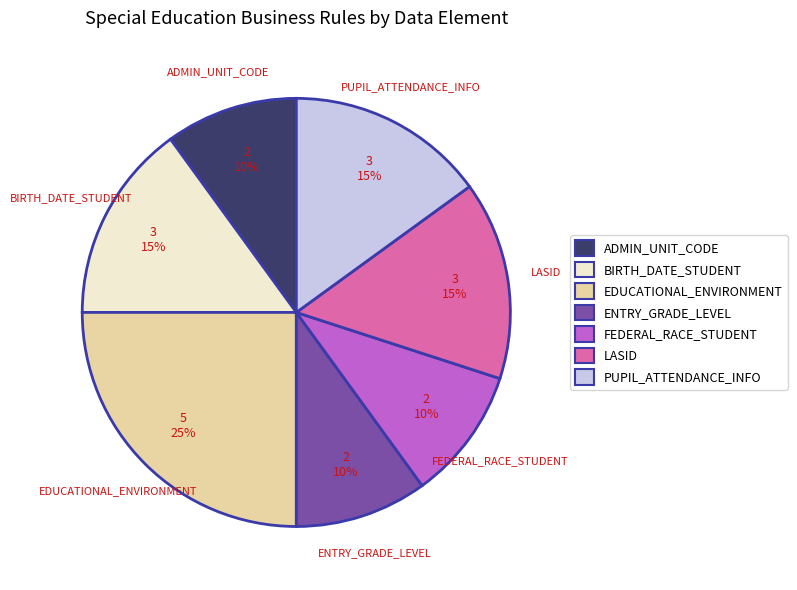

Is the sum of BIRTH_DATE_STUDENT and PUPIL_ATTENDANCE_INFO greater than half?

No